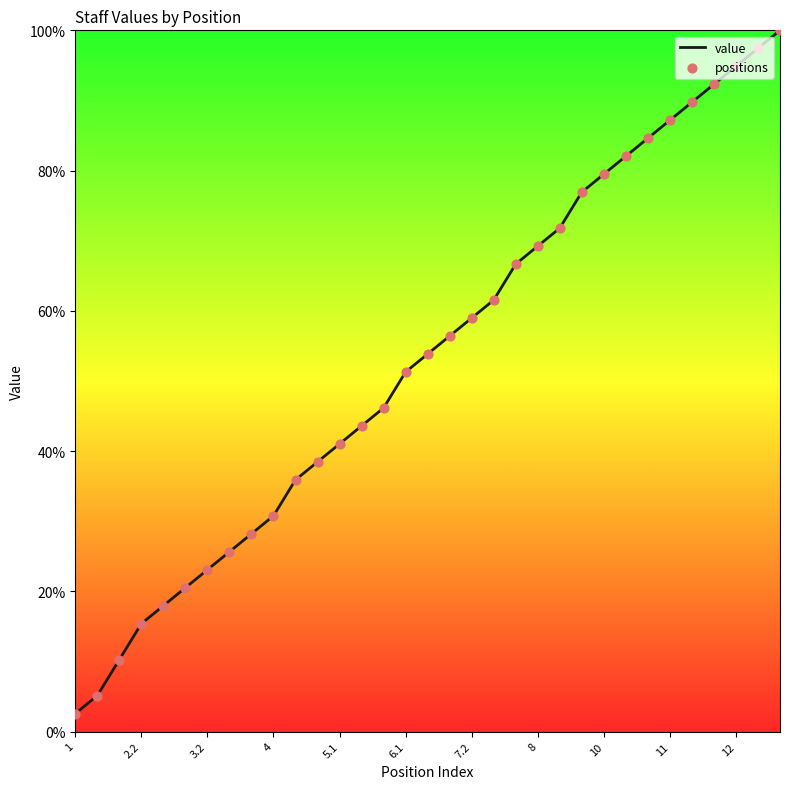

What is the greatest value displayed?

100.0